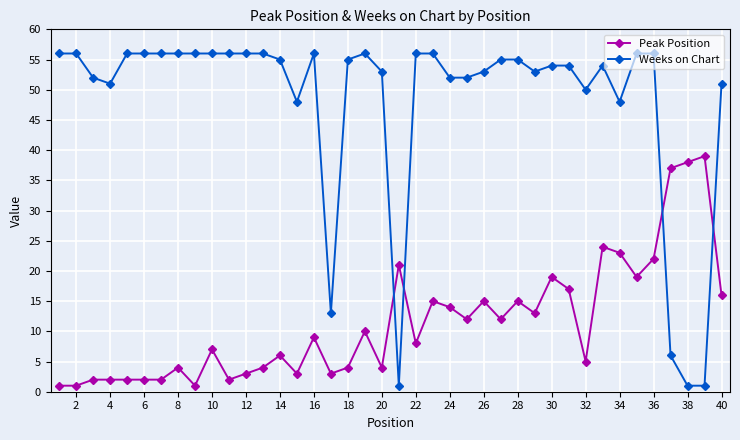

Which series has the largest total across all categories?

Weeks on Chart